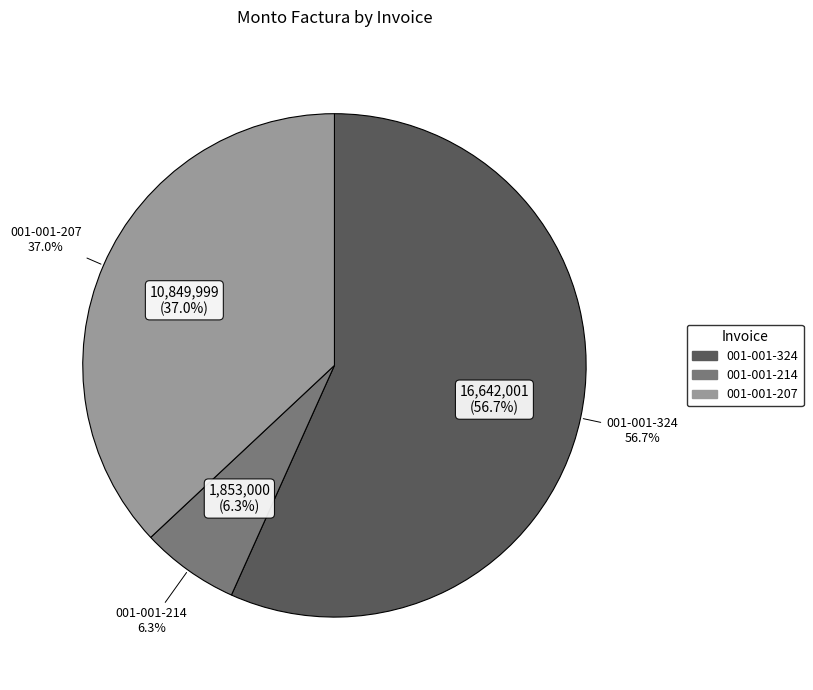

To the nearest percent, what is the difference between the 001-001-324 and 001-001-214 slice percentages?

50%